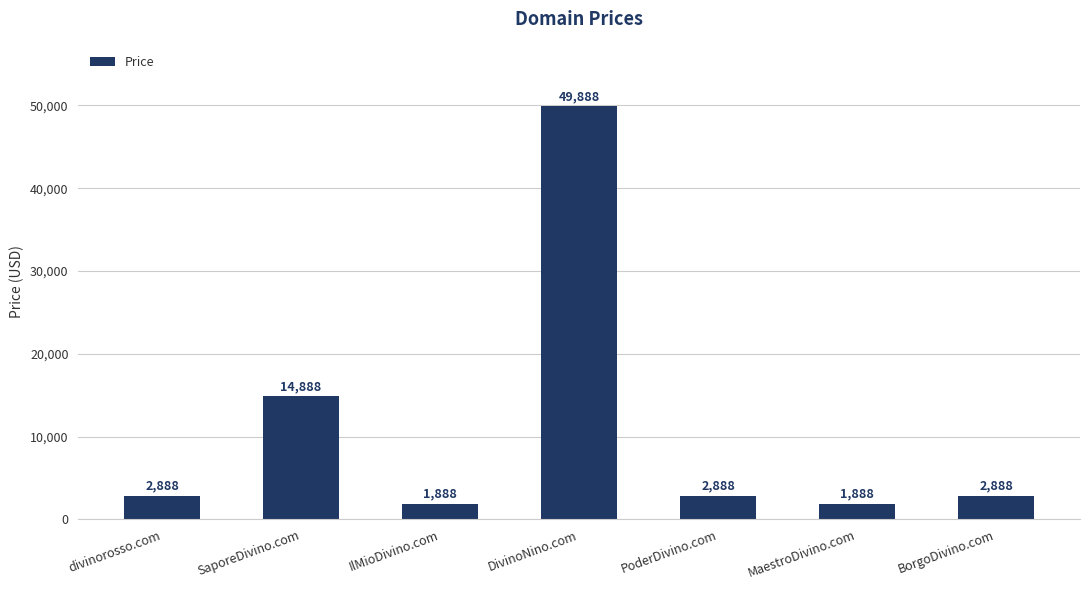

Are the bars horizontal?

No